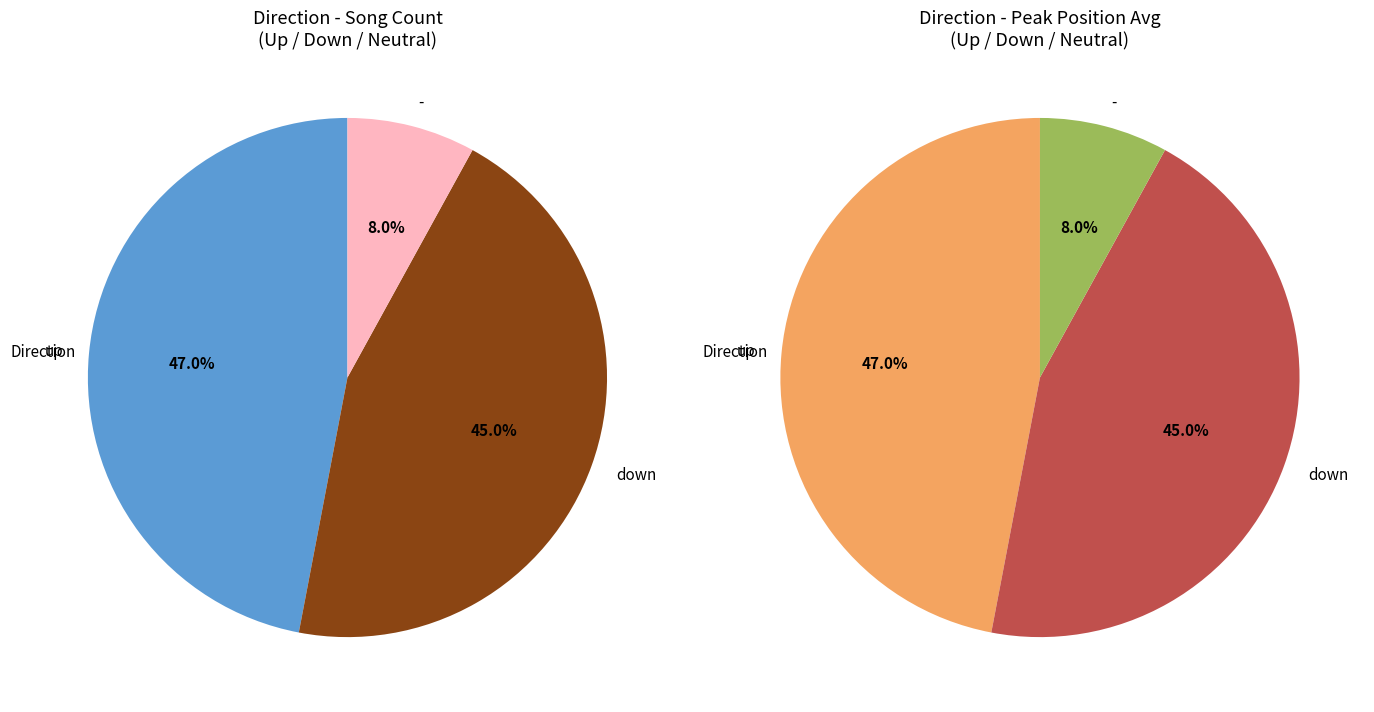

How many slices are in this pie chart?

3